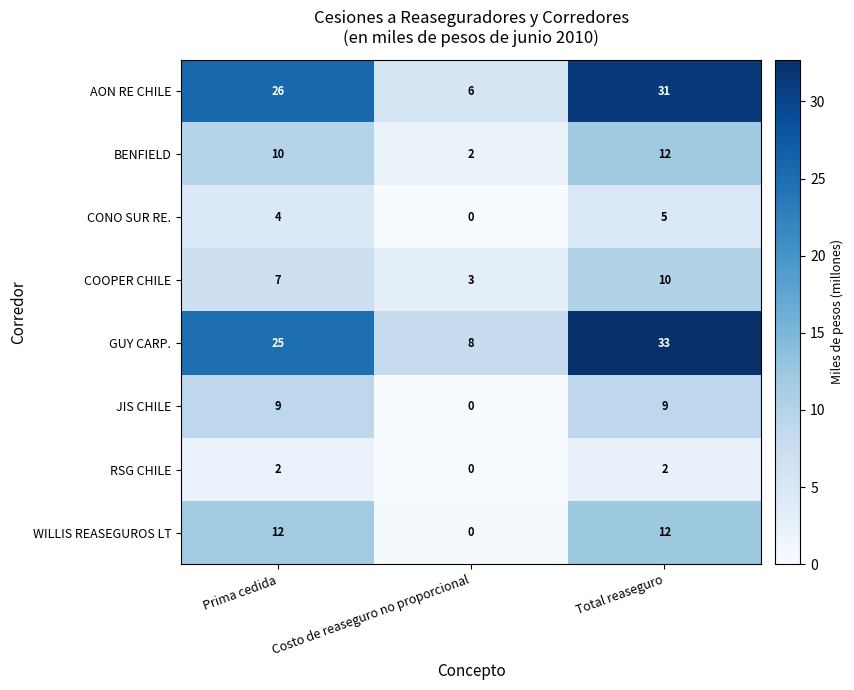

What is the approximate value of CONO SUR RE. at Prima cedida?

4